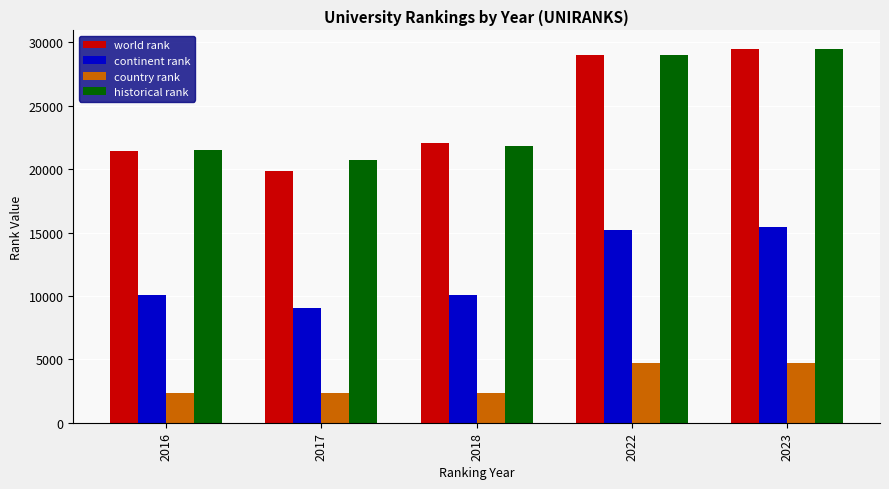

Is the value of historical rank at 2022 greater than the value of continent rank at 2018?

Yes